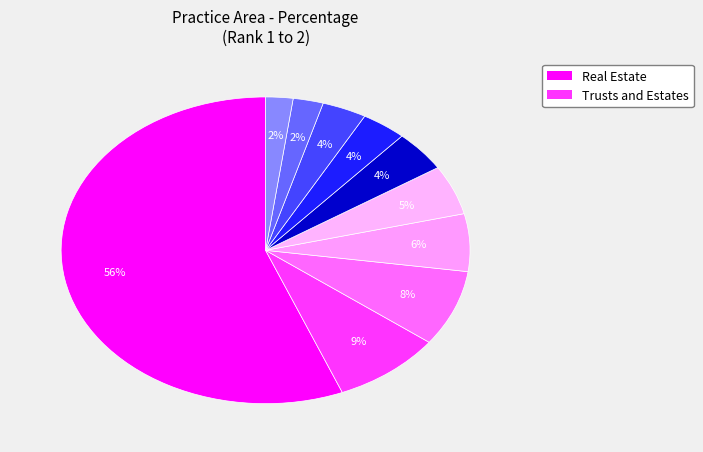

How many segments does this pie chart have?

10